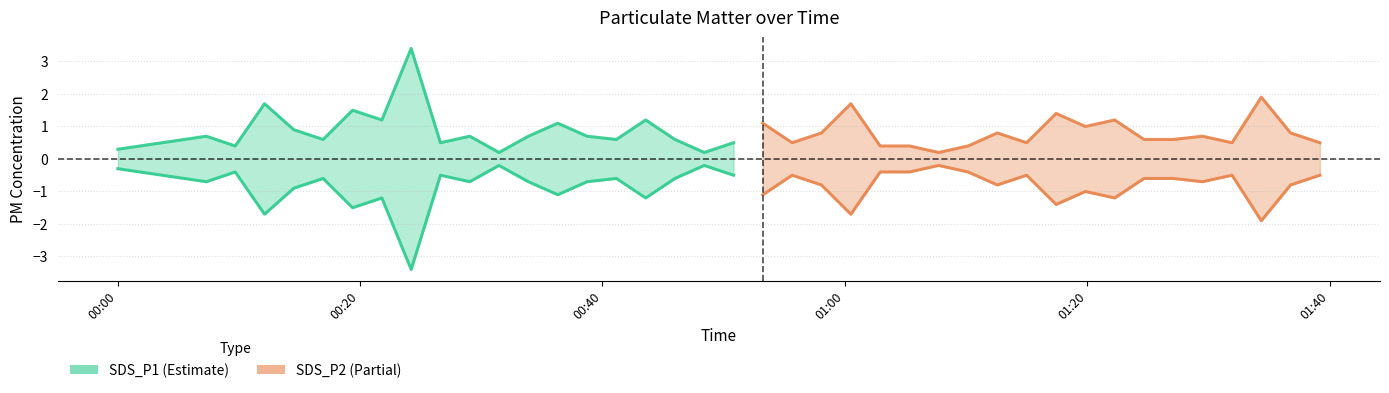

What is the sum of all SDS_P1 values?

17.7